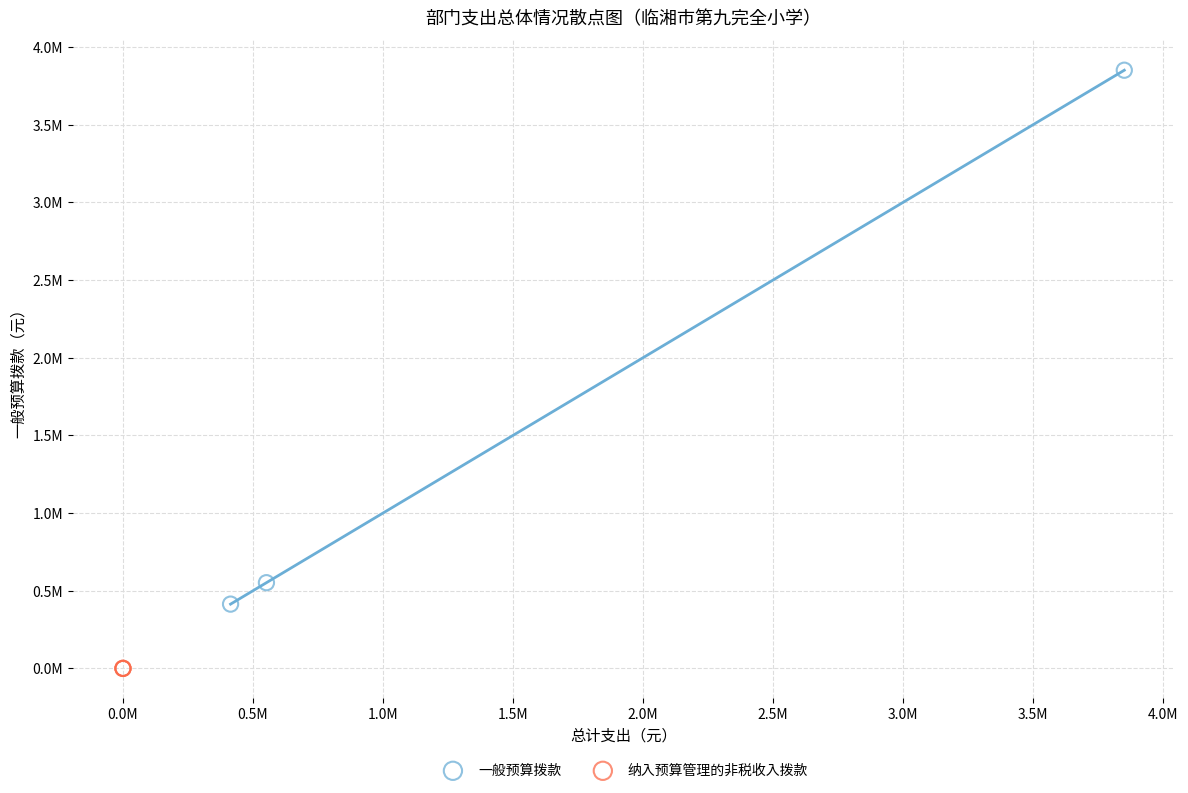

Which series reaches the maximum Y coordinate?

一般预算拨款